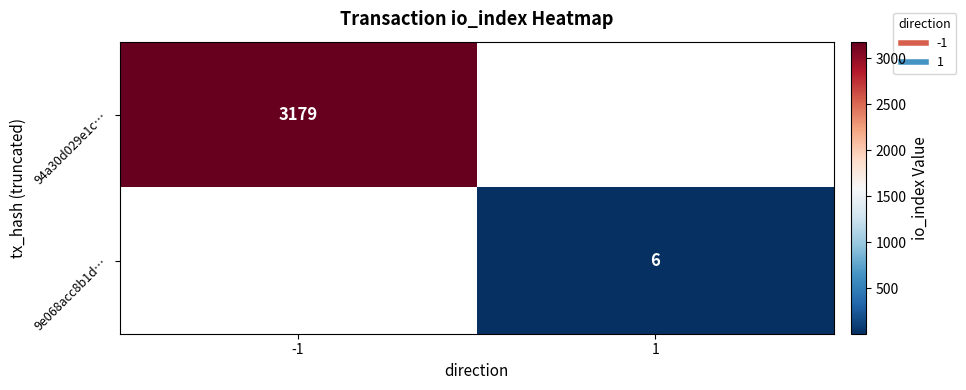

What is the maximum value for 94a30d029e1c…?

3179.0